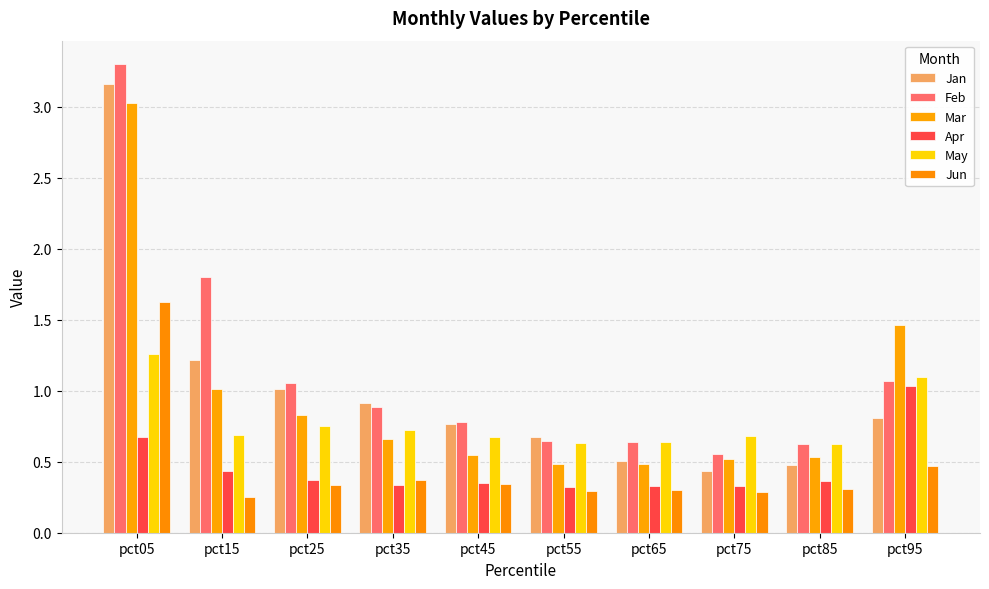

Reading left to right, what are all the values shown in this chart?

Jan: pct05=3.2	pct15=1.2	pct25=1.0	pct35=0.9	pct45=0.8	pct55=0.7	pct65=0.5	pct75=0.4	pct85=0.5	pct95=0.8
Feb: pct05=3.3	pct15=1.8	pct25=1.1	pct35=0.9	pct45=0.8	pct55=0.6	pct65=0.6	pct75=0.6	pct85=0.6	pct95=1.1
Mar: pct05=3.0	pct15=1.0	pct25=0.8	pct35=0.7	pct45=0.5	pct55=0.5	pct65=0.5	pct75=0.5	pct85=0.5	pct95=1.5
Apr: pct05=0.7	pct15=0.4	pct25=0.4	pct35=0.3	pct45=0.4	pct55=0.3	pct65=0.3	pct75=0.3	pct85=0.4	pct95=1.0
May: pct05=1.3	pct15=0.7	pct25=0.8	pct35=0.7	pct45=0.7	pct55=0.6	pct65=0.6	pct75=0.7	pct85=0.6	pct95=1.1
Jun: pct05=1.6	pct15=0.3	pct25=0.3	pct35=0.4	pct45=0.3	pct55=0.3	pct65=0.3	pct75=0.3	pct85=0.3	pct95=0.5